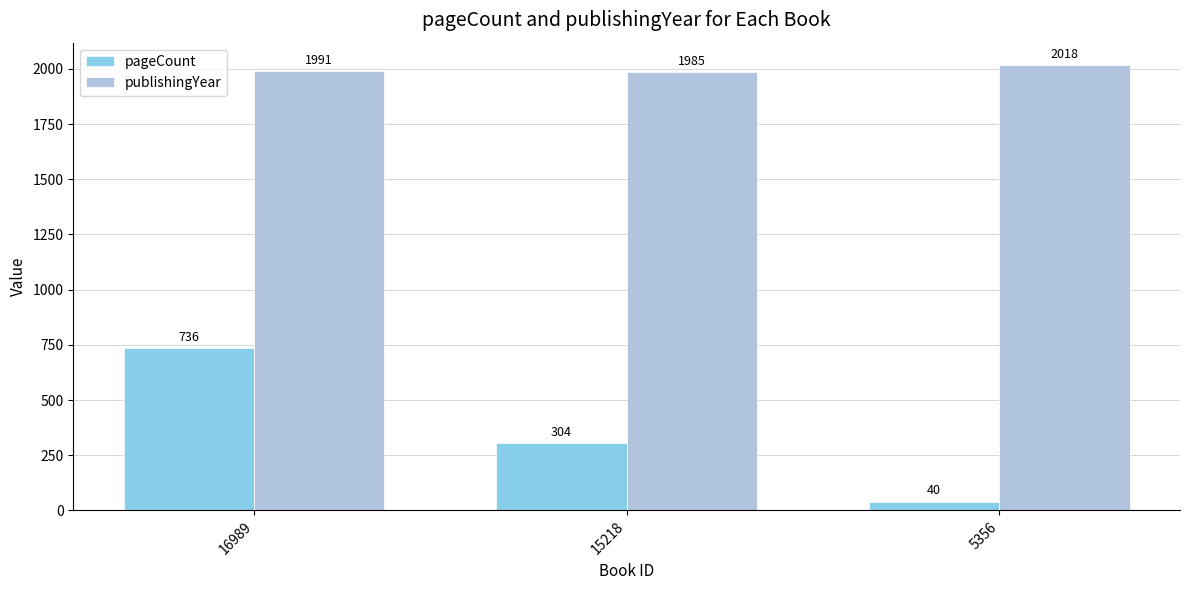

Reading left to right, what are all the values shown in this chart?

pageCount: 16989=736	15218=304	5356=40
publishingYear: 16989=1991	15218=1985	5356=2018